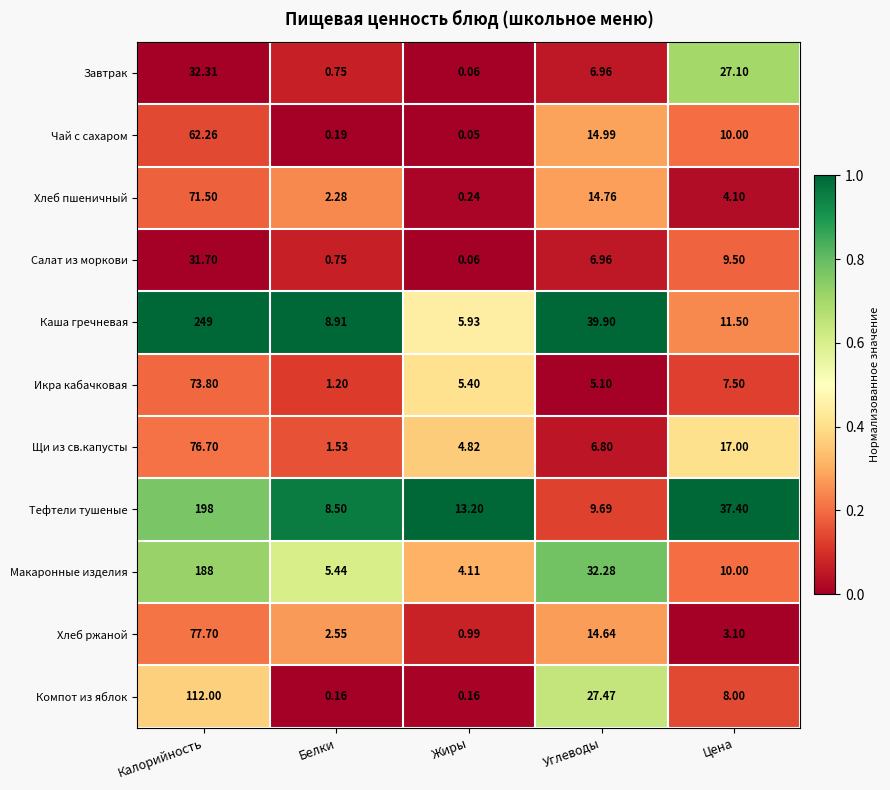

At which category is the sum across all series the highest?

Калорийность